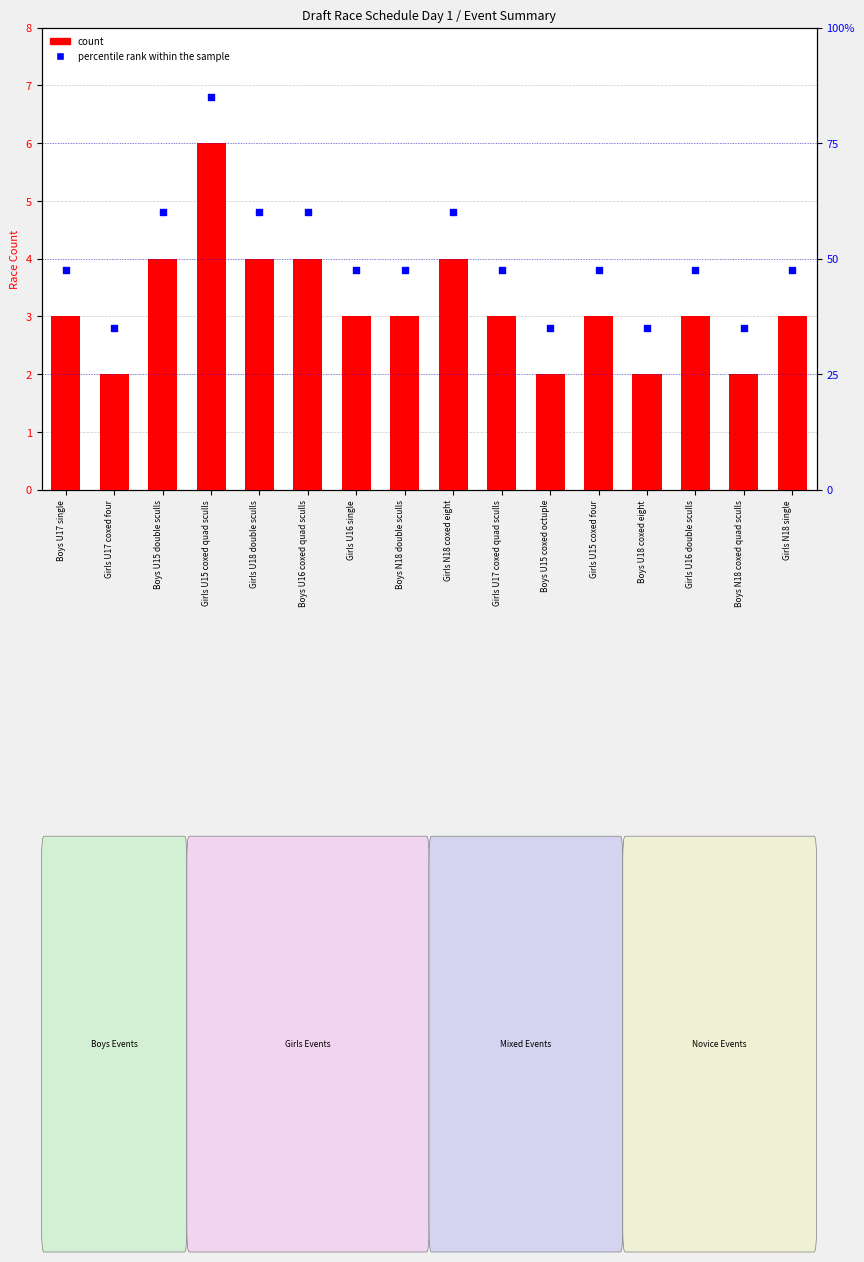

Which series has the widest spread of Y values?

percentile rank within the sample